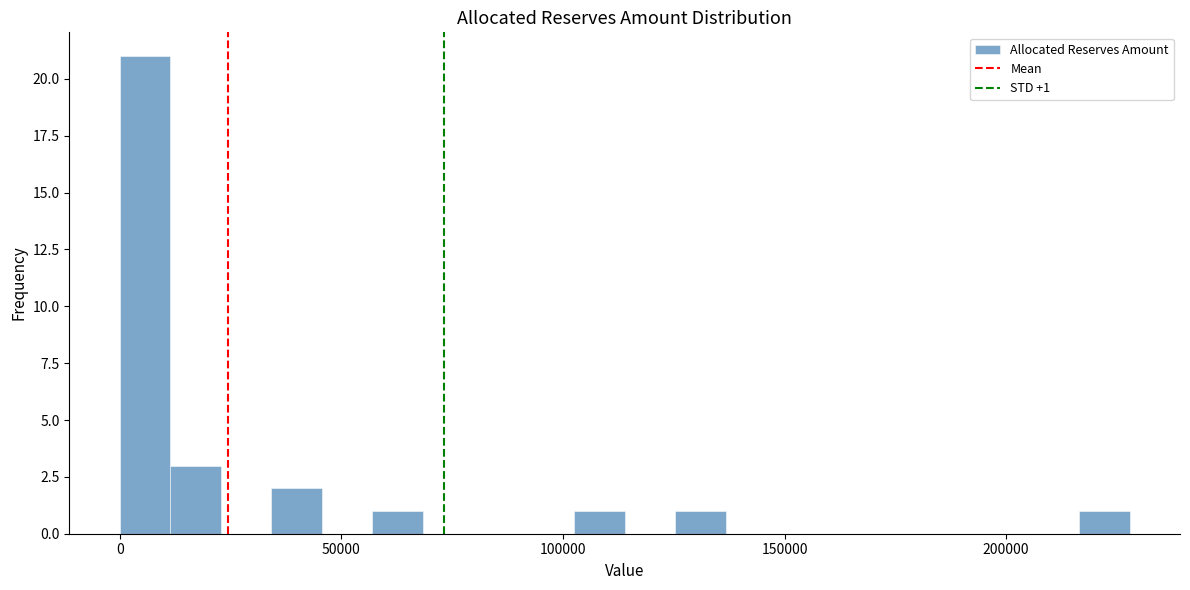

Around what value on the x-axis is the tallest bar? Give the approximate position of its centre, as read against the axis.

5000